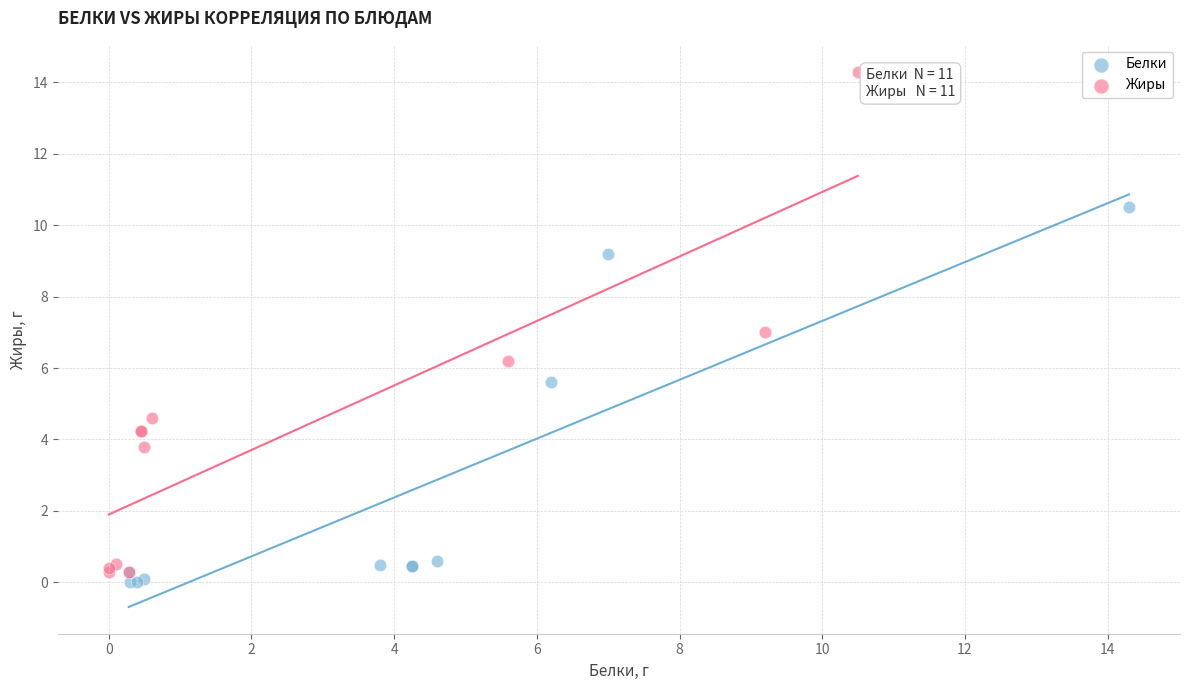

Which series has the widest spread of Y values?

Жиры